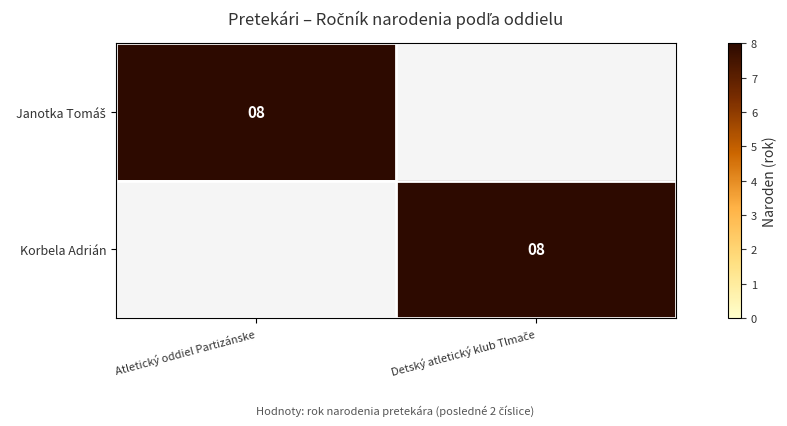

How many values in Janotka Tomáš are above zero?

1